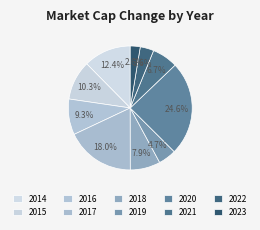

How many slices are in this pie chart?

10